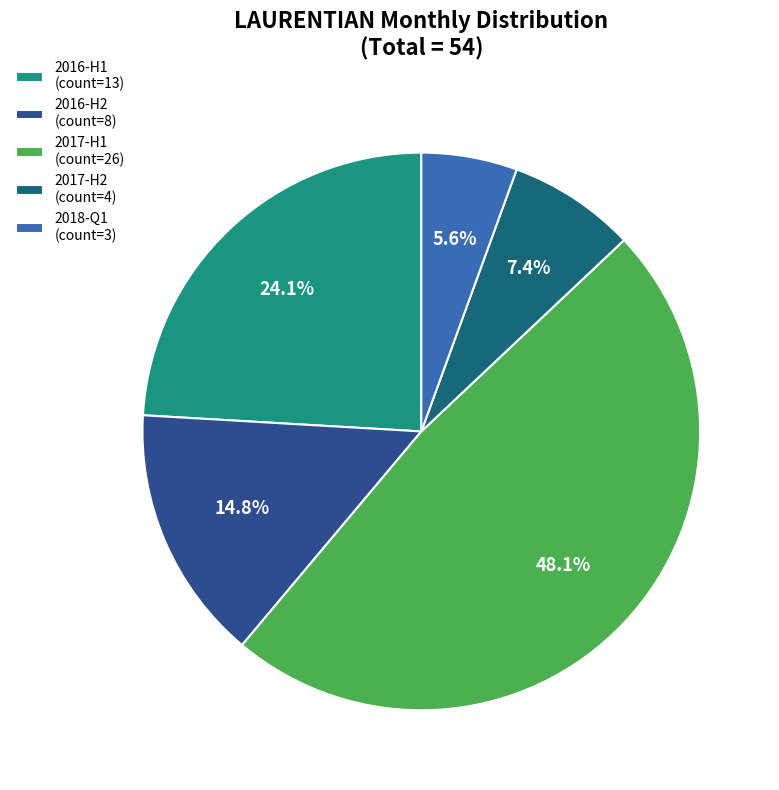

Approximately how many times larger is the value at 2017-H2 (count=4) compared to 2016-H2 (count=8)?

0.5